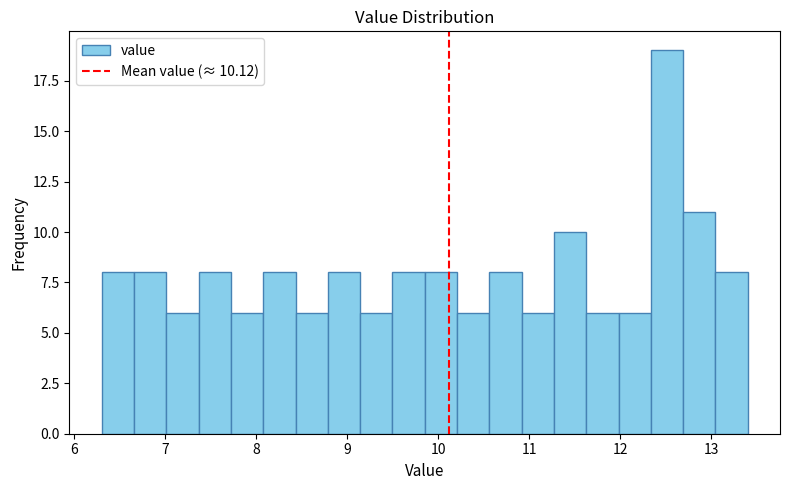

Read against the x-axis, roughly where is the centre of the tallest bar?

12.5